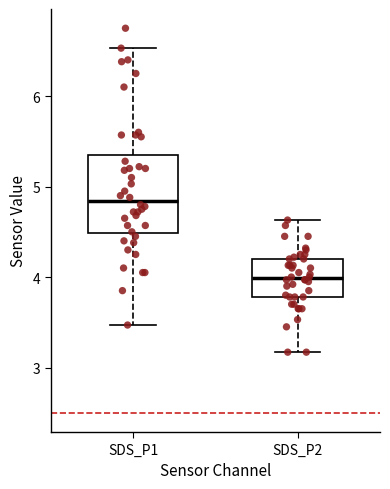

Reading left to right, read every box against the y-axis: the position of its median line, the range the box covers, and the ends of its whiskers. The values are not printed on the chart, so give them approximately, as read against the axis.

SDS_P1: median 4.8, box 4.5 to 5.3, whiskers 3.5 to 6.5
SDS_P2: median 4.0, box 3.8 to 4.2, whiskers 3.2 to 4.6